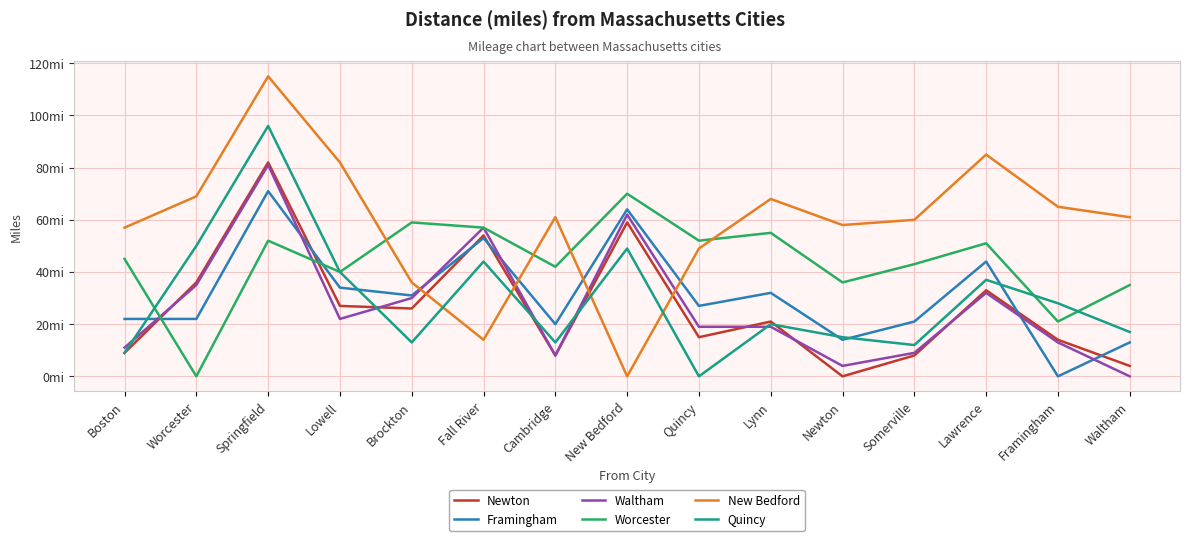

True or false: Framingham has a value of 22 at Waltham.

False